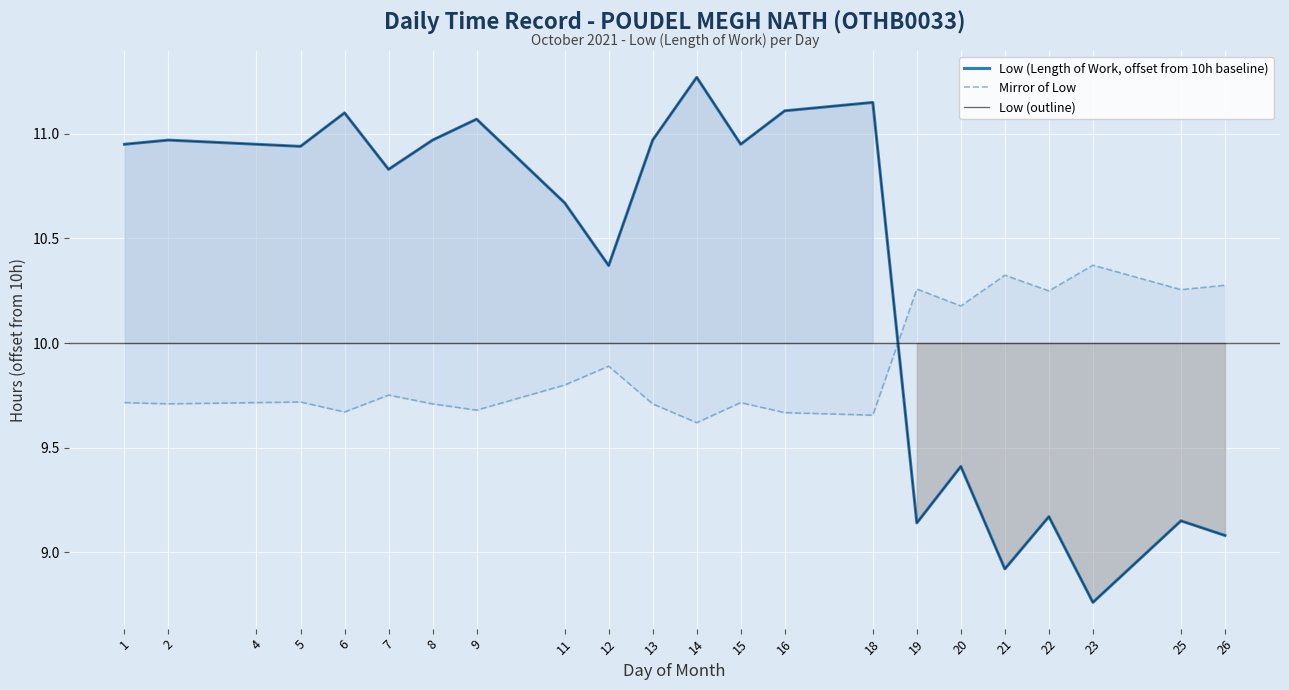

List the labels in order of Low (Length of Work, offset from 10h baseline) value, smallest first.

23, 21, 26, 19, 25, 22, 20, 12, 11, 7, 5, 1, 4, 15, 2, 8, 13, 9, 6, 16, 18, 14